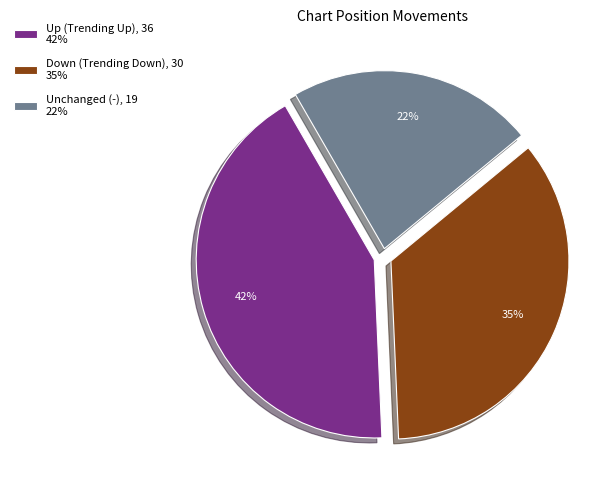

Count the number of slices in the pie.

3